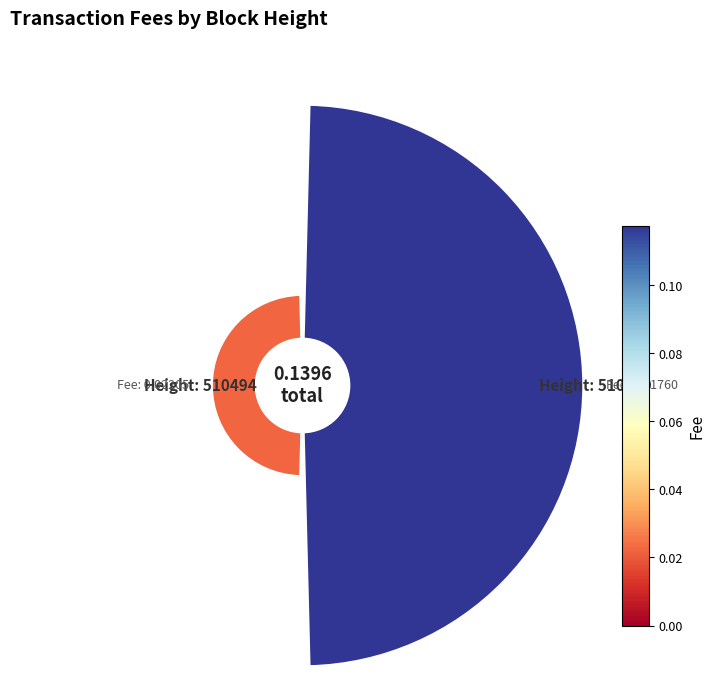

To the nearest percent, what is the average slice percentage?

50%